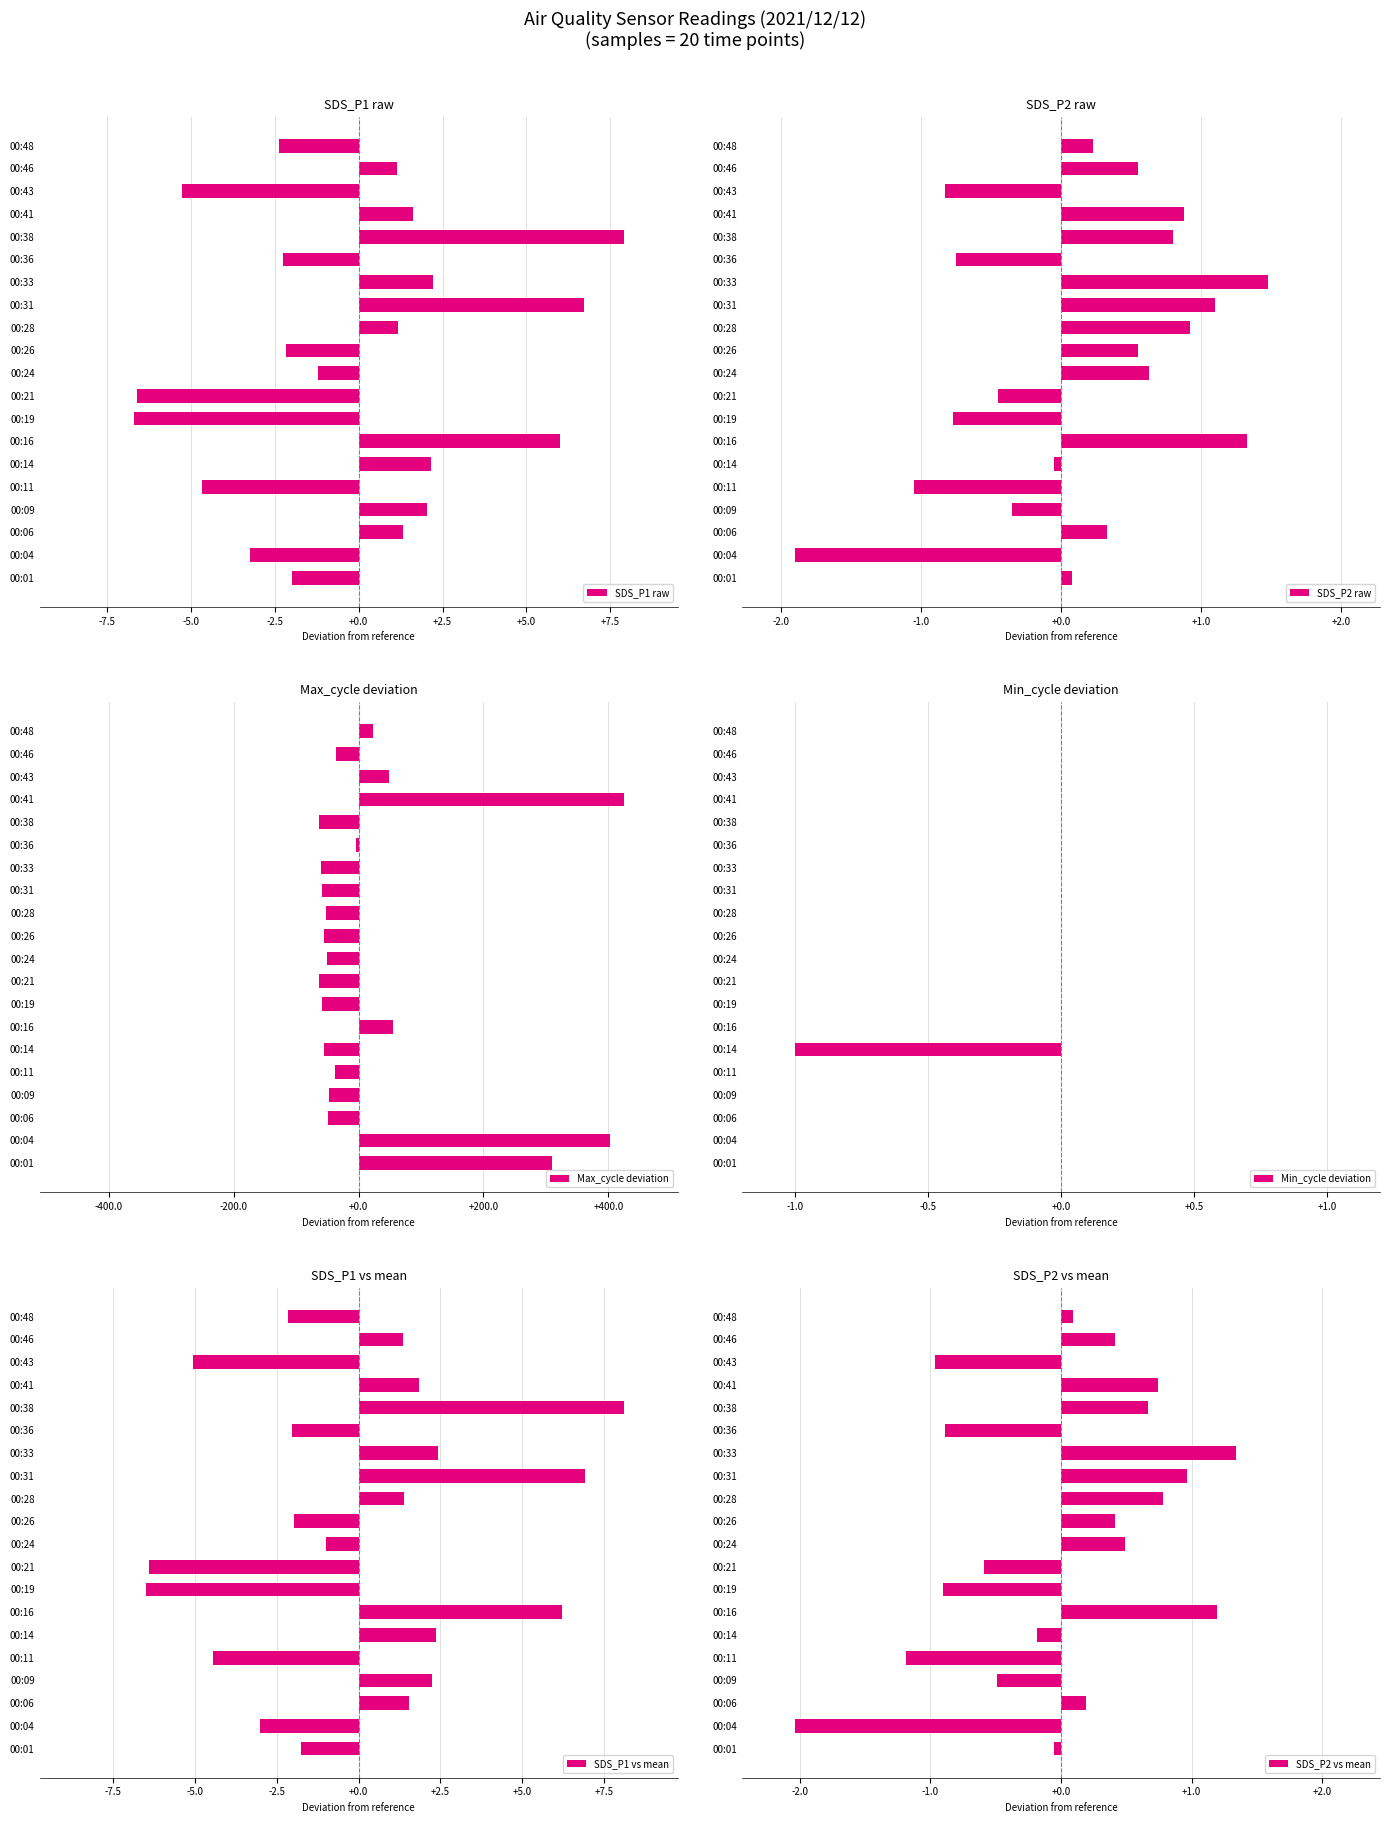

What is the difference between the SDS_P1 raw values at 00:38 and 00:26?

10.1